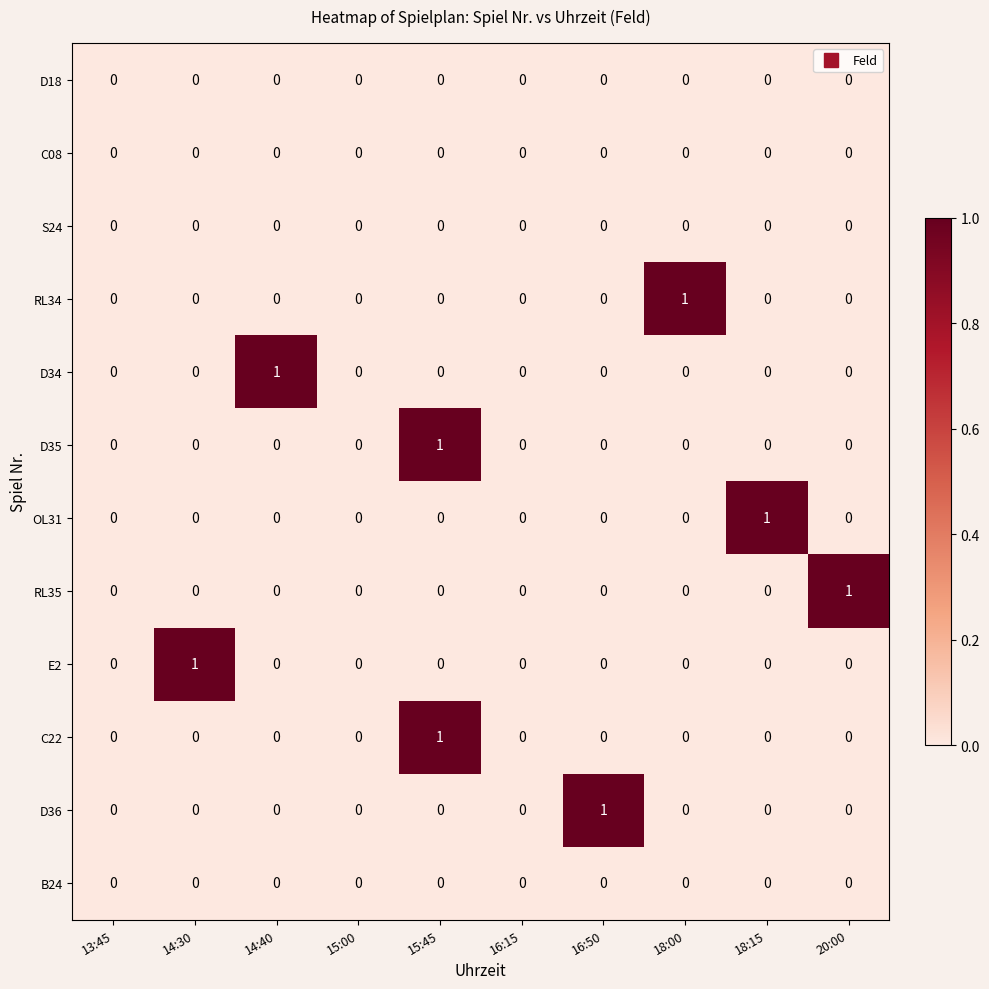

At which label does RL35 reach its peak?

20:00